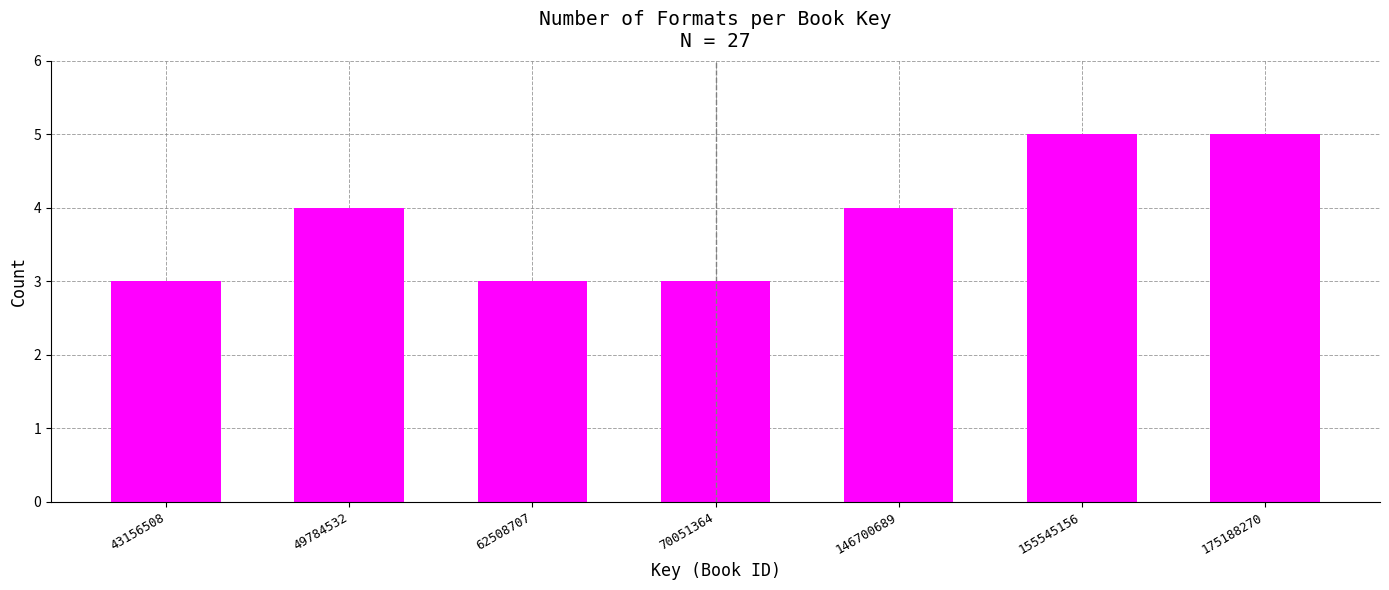

Reading left to right, list all the values displayed in this chart.

3	4	3	3	4	5	5